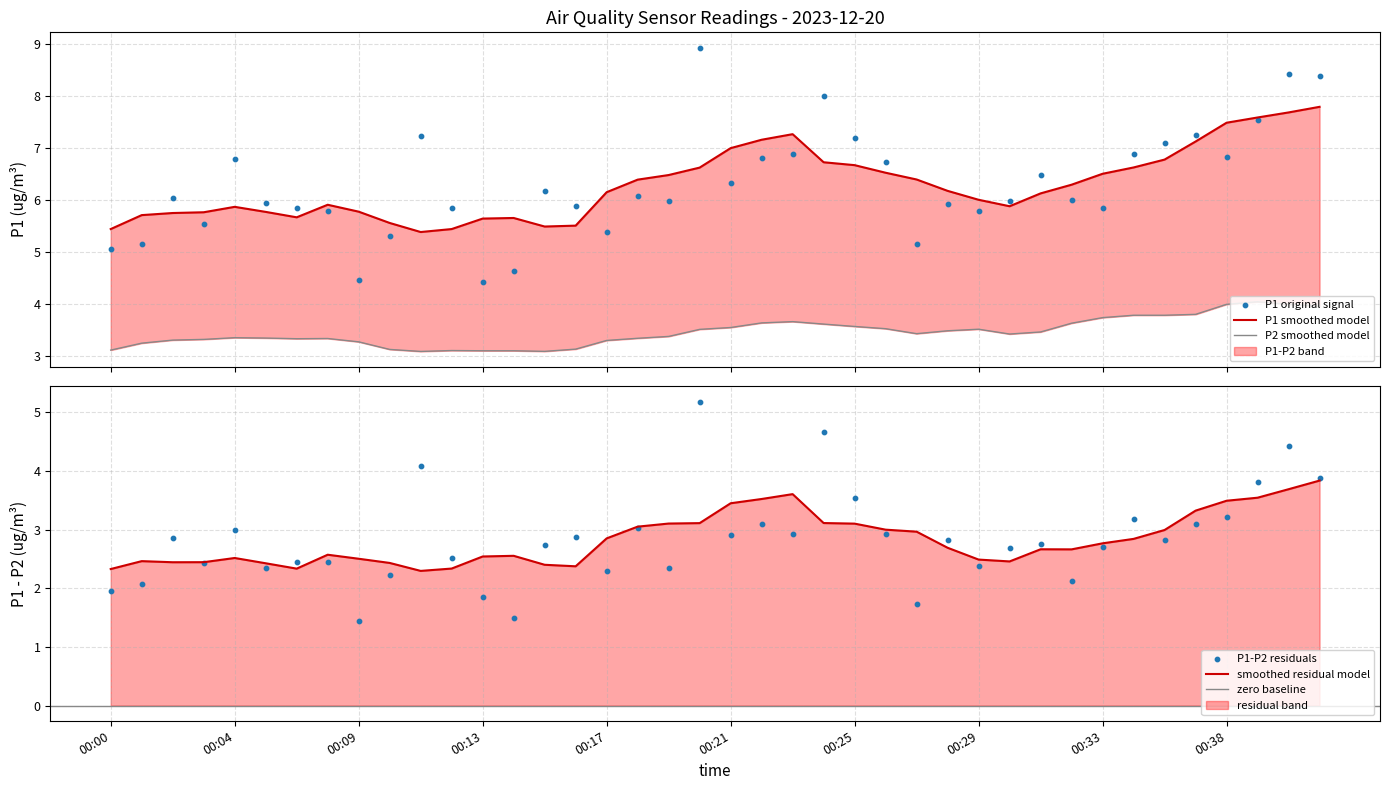

Between 00:29 and 00:07, which is larger?

00:07